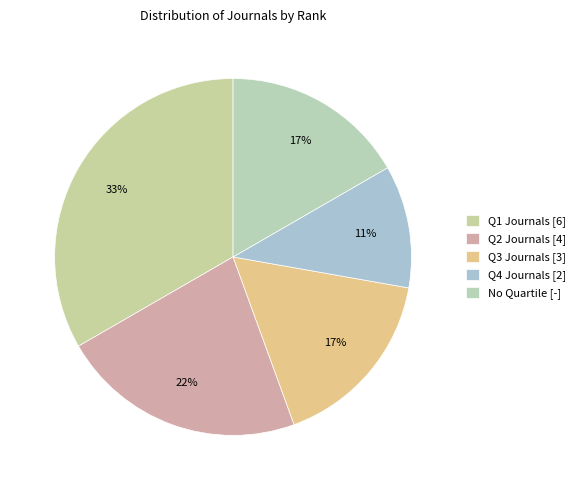

Does any single category account for the majority?

No